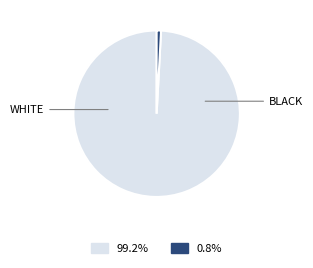

Does any single category account for the majority?

Yes